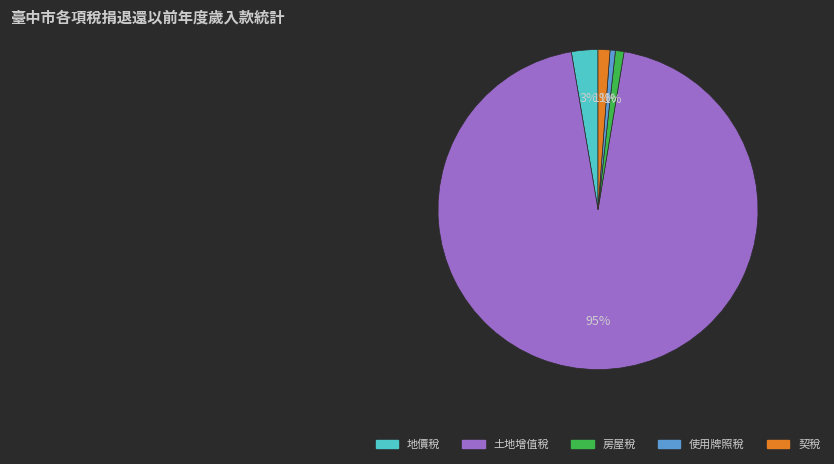

Between 契稅 and 地價稅, which is larger?

地價稅